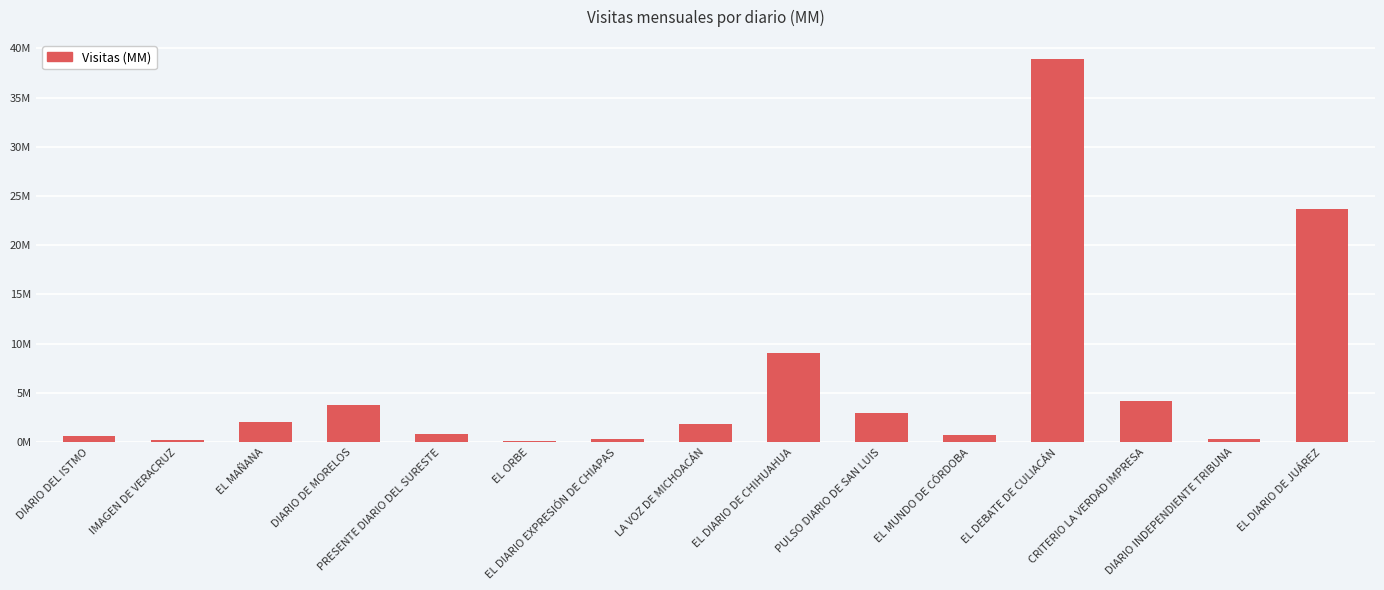

Which category has the lowest value across all series?

EL ORBE